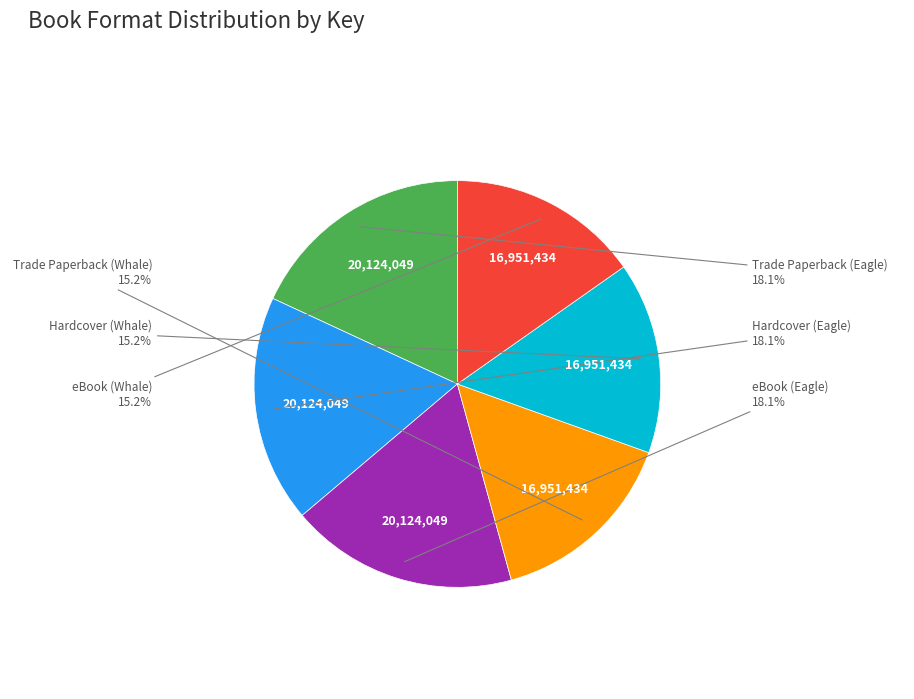

Is there any slice that represents more than half of the pie?

No